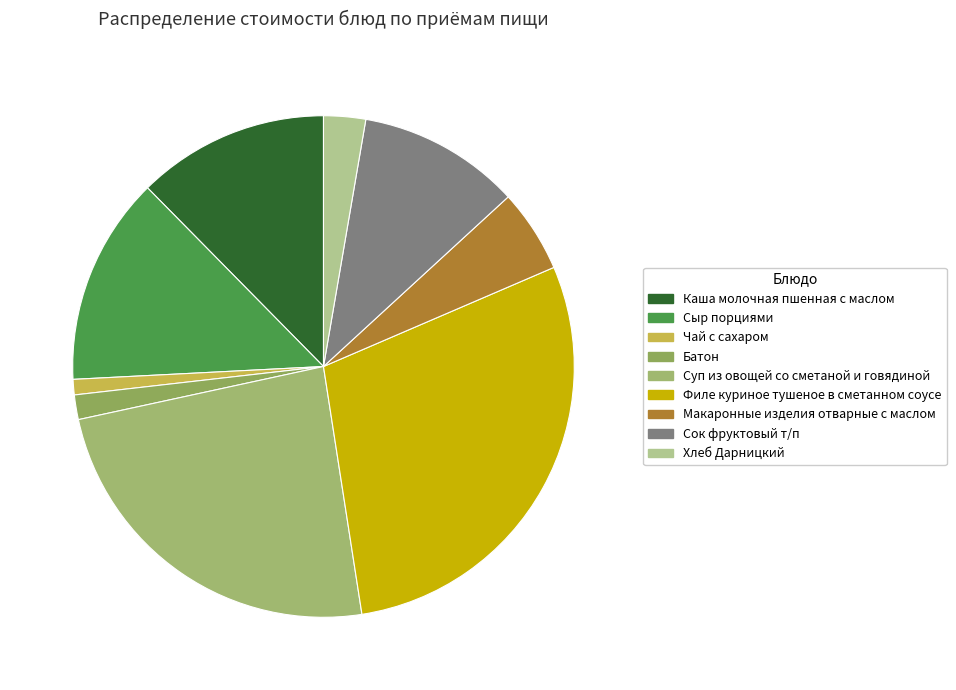

To the nearest percent, what is the difference between the largest and smallest slice percentages?

28%